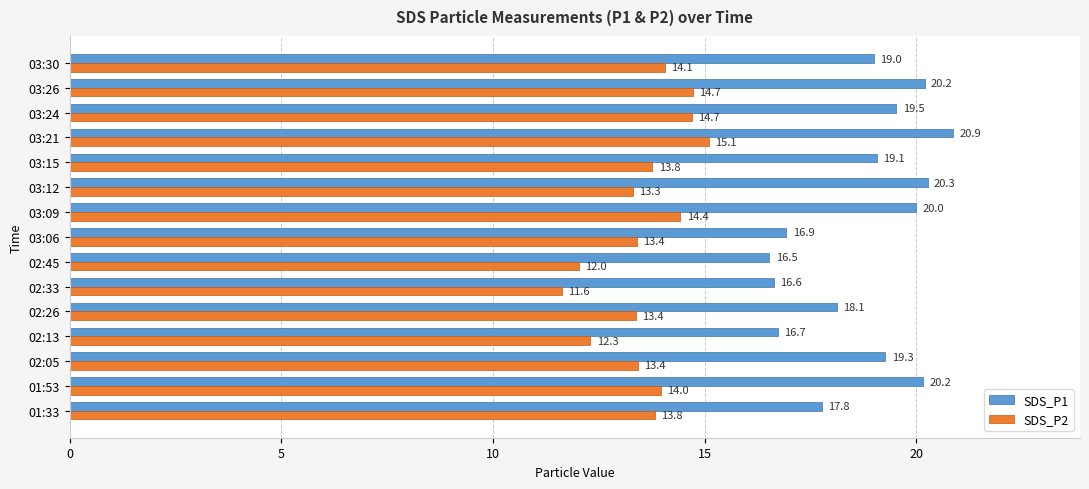

At how many categories does at least one series exceed 16?

15